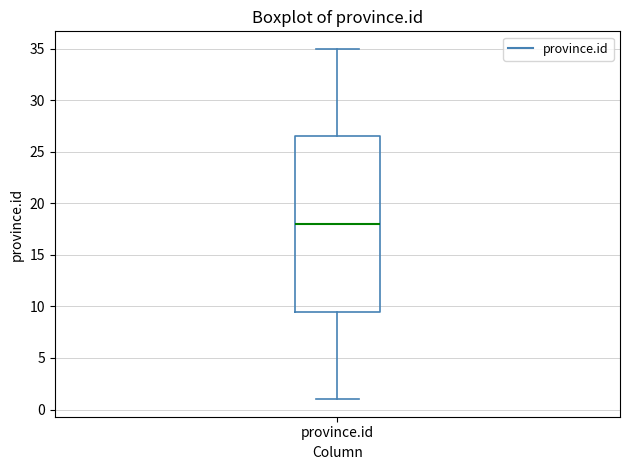

Read this box plot against the y-axis: the position of the median line, the range covered by the box, and the ends of both whiskers. The values are not printed on the chart, so give them approximately, as read against the axis.

median 18.0, box 9.5 to 26.5, whiskers 1.0 to 35.0